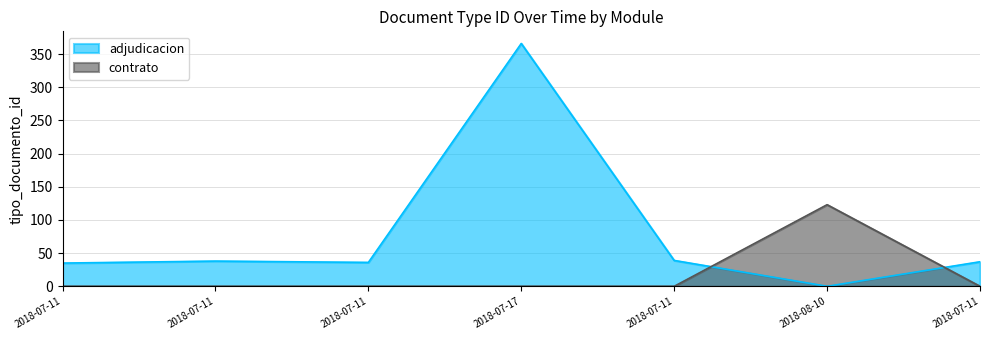

What is the value of the adjudicacion_line point at the 3rd from the left?

35